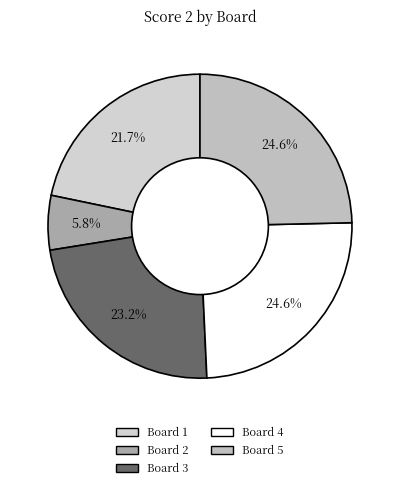

To the nearest percent, what is the difference between the largest and smallest slice percentages?

19%